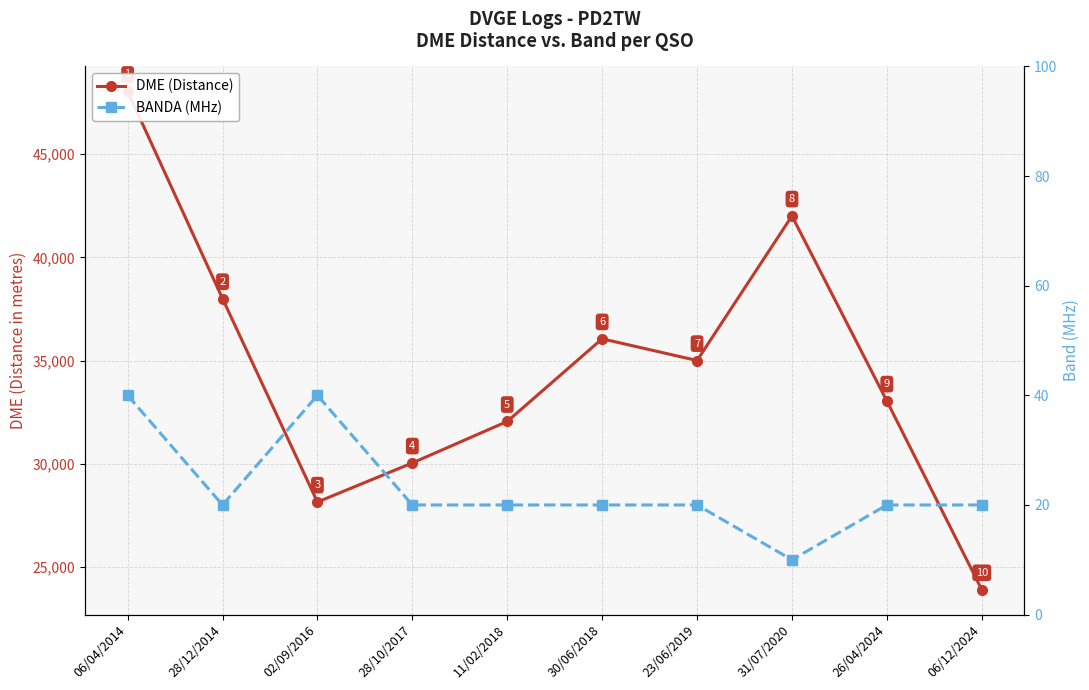

How many categories are shown in the chart?

10